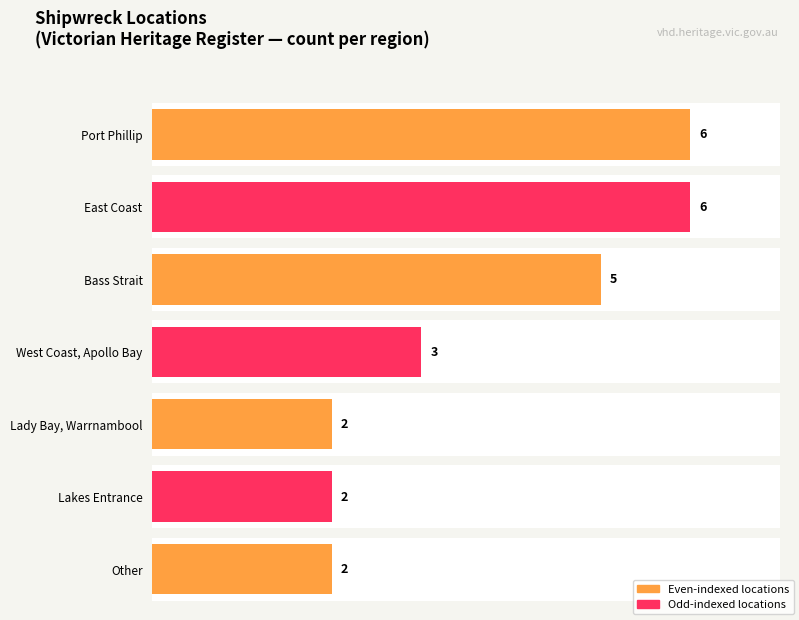

What is the smallest value displayed?

2